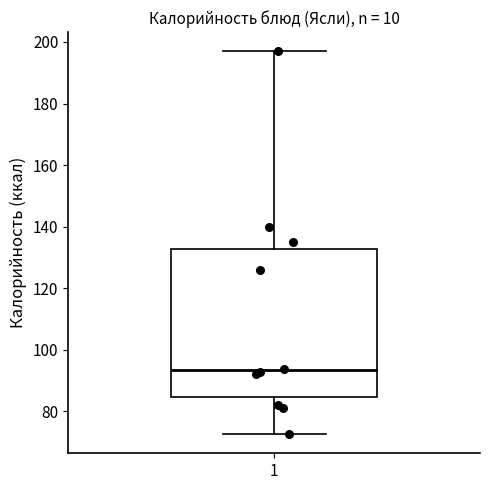

Transcribe this box plot: give where the median line is, the range the box spans, and where the two whiskers end, as read against the y-axis. The values are not printed on the chart, so give them approximately, as read against the axis.

median 94, box 84 to 132, whiskers 72 to 198